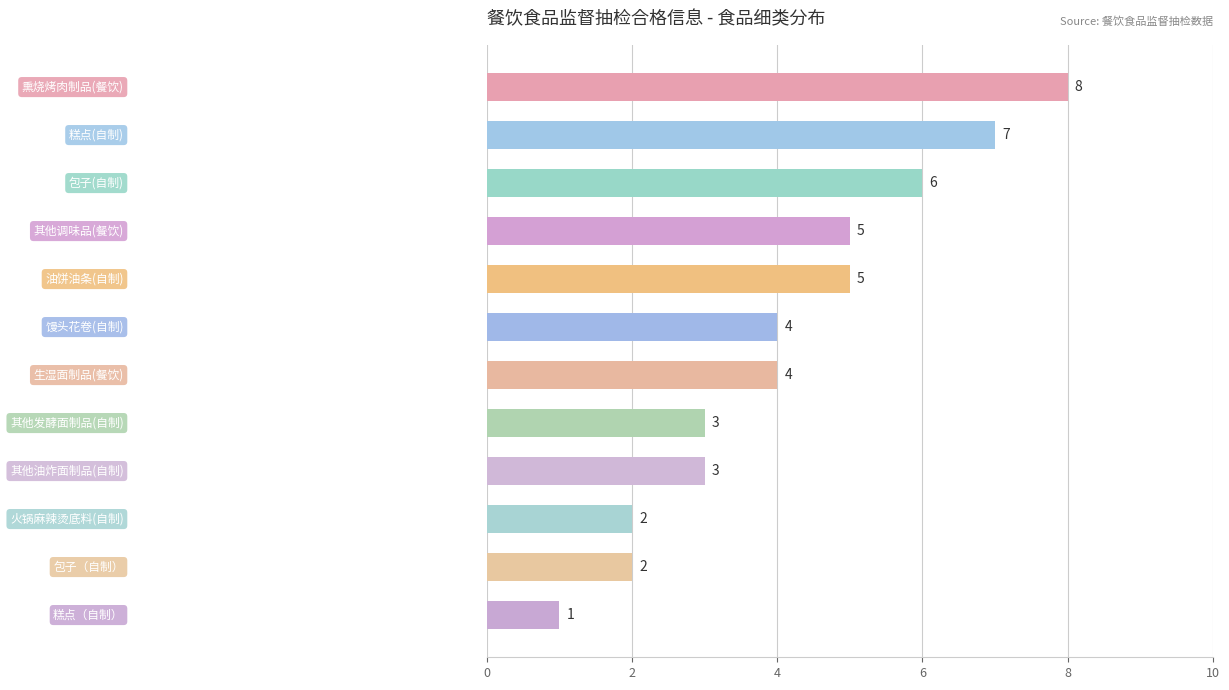

The chart shows a value of 3 at 包子(自制). True or false?

False